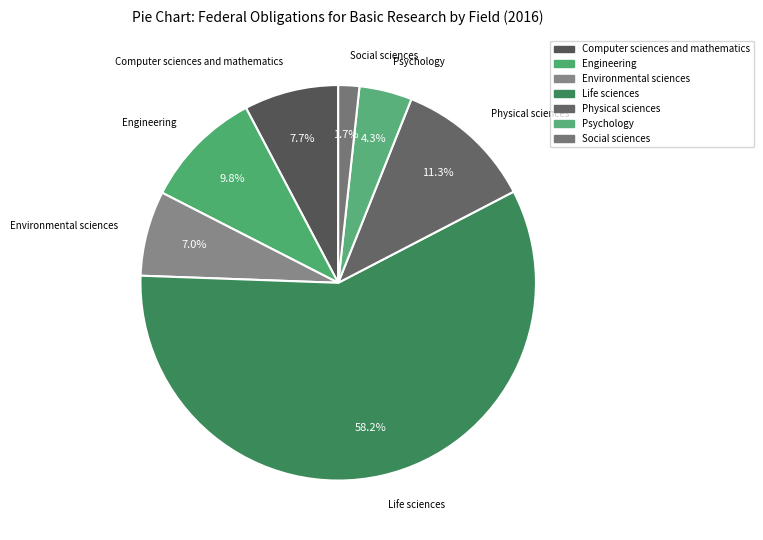

Is Life sciences the majority of the pie?

Yes